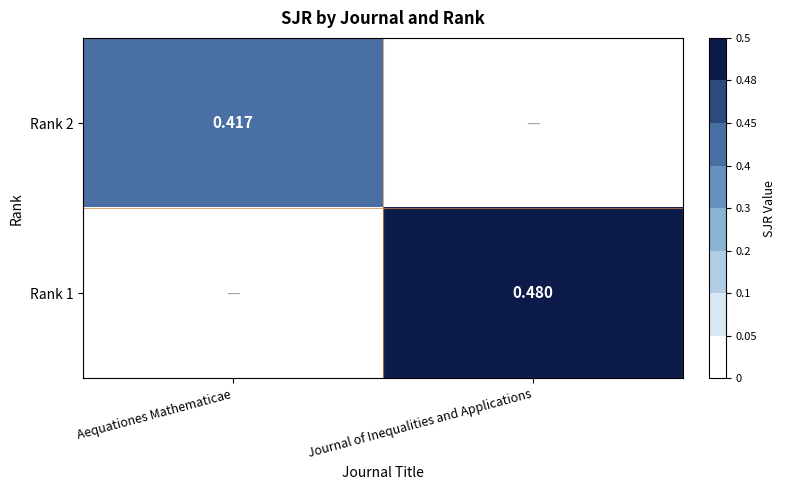

At which category is the sum across all series the highest?

Journal of Inequalities and Applications